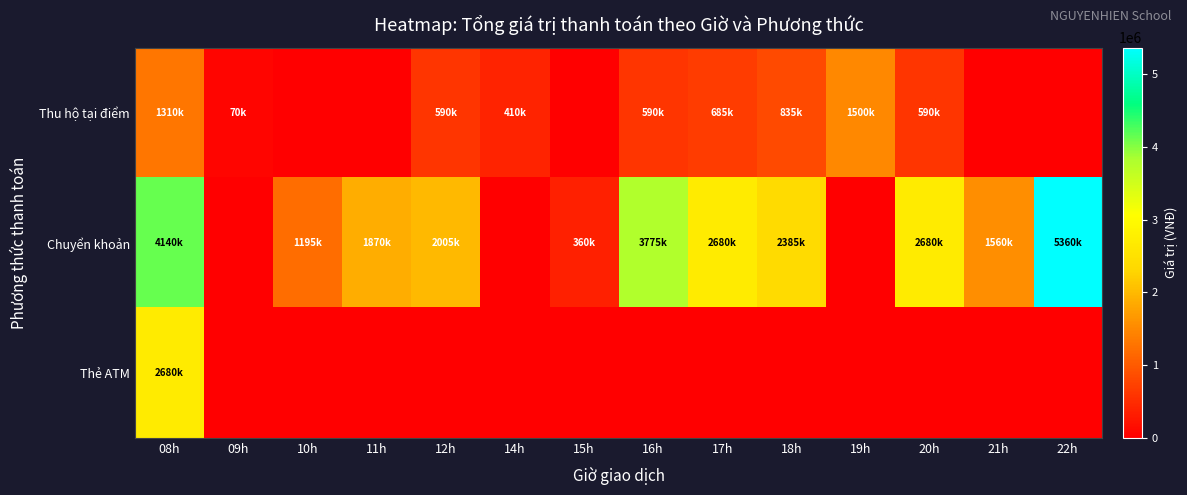

Rank the series by their average value, from lowest to highest.

Thẻ ATM, Thu hộ tại điểm, Chuyển khoản